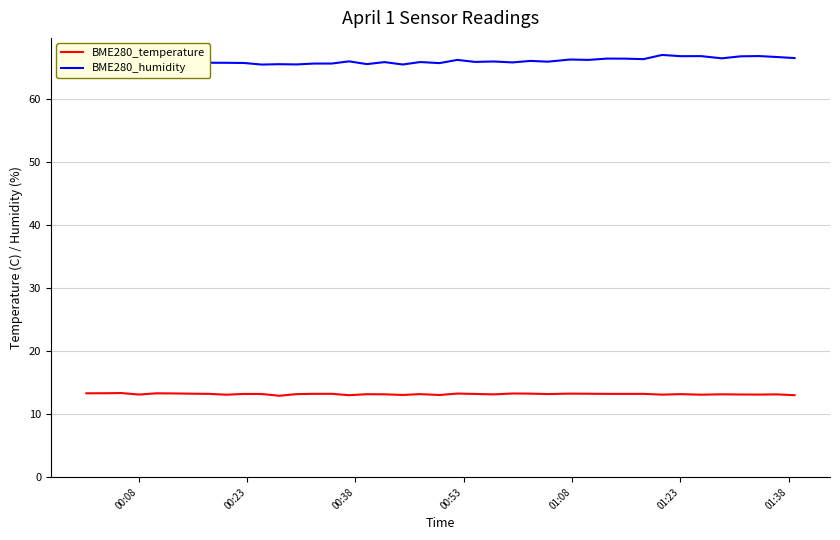

What is the average value of the BME280_humidity series?

66.0